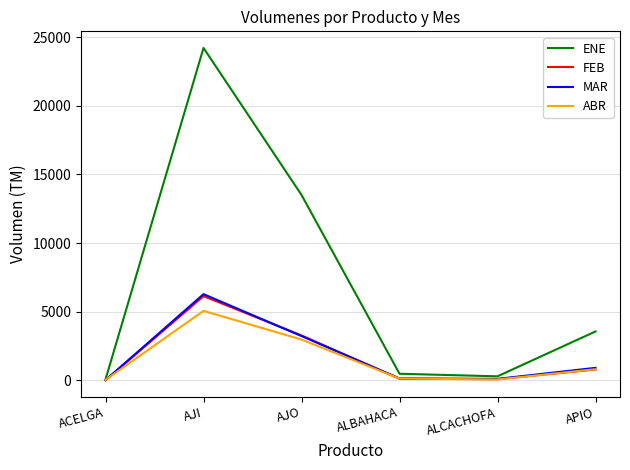

Does the chart have visible grid lines?

Yes